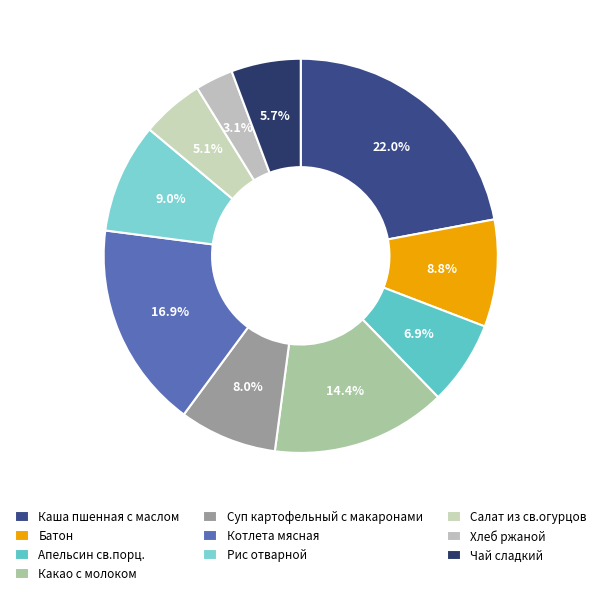

How many segments does this pie chart have?

10